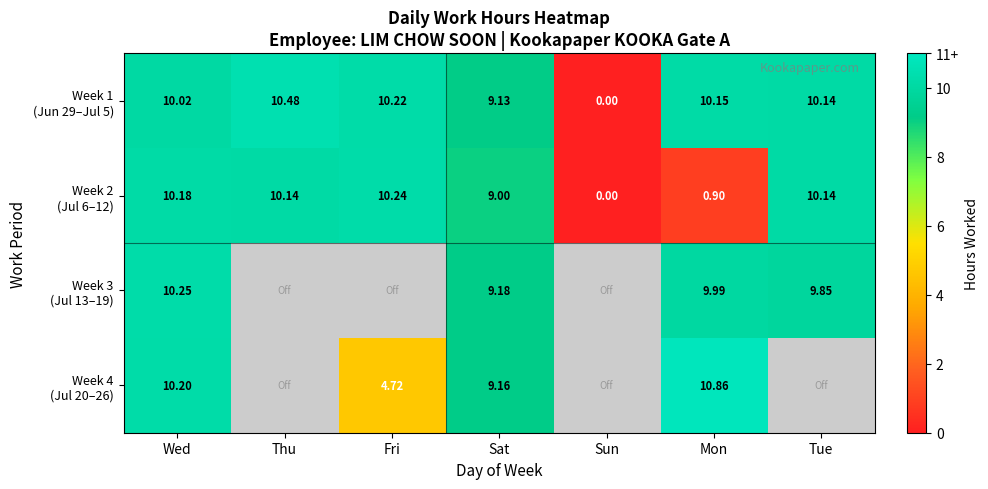

At which category does the chart reach its peak across all series?

Mon